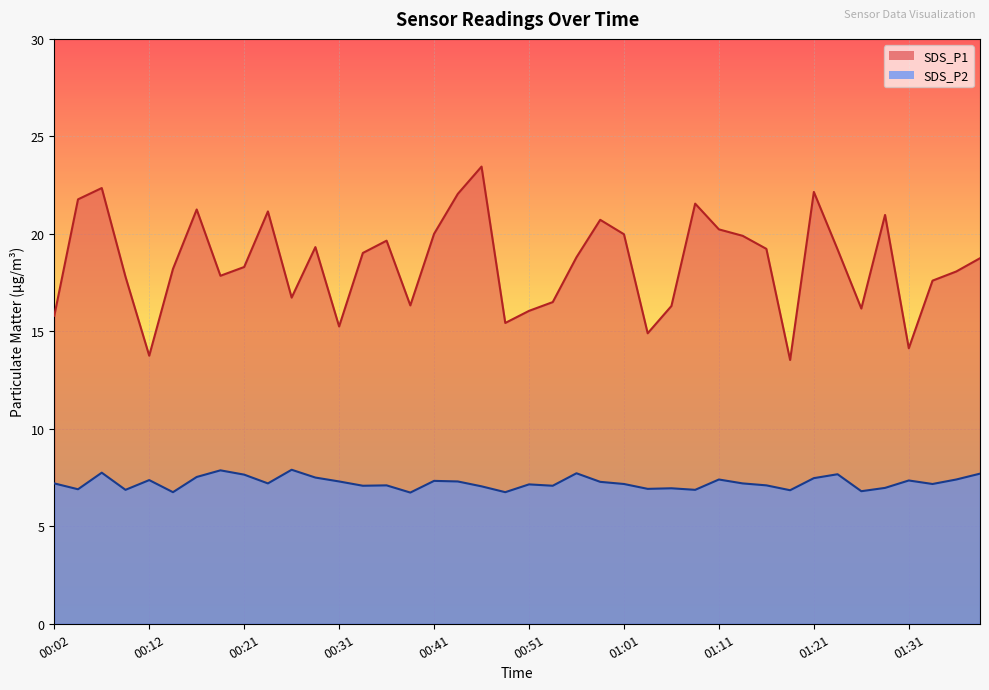

What is the difference between the highest and lowest values at 00:36?

12.5